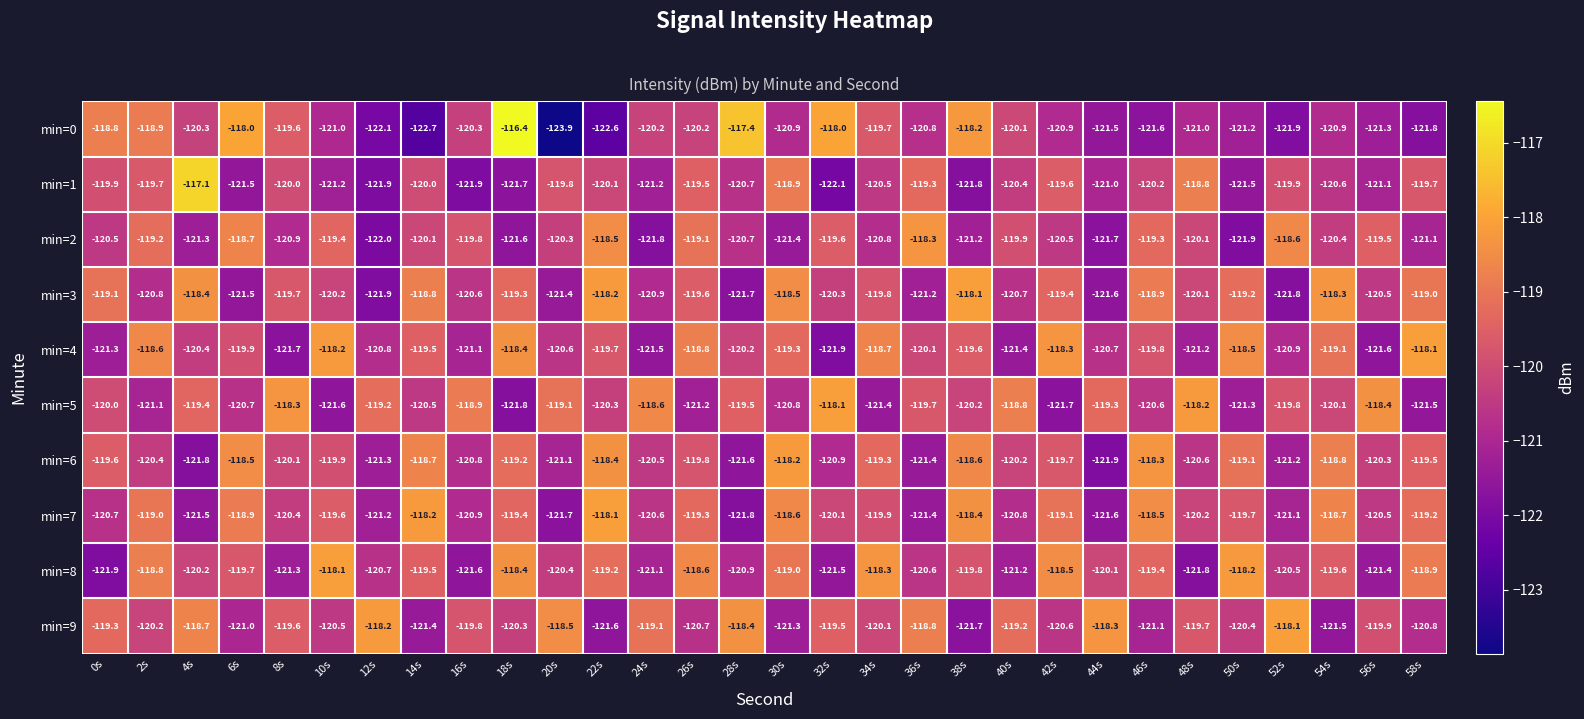

What is the maximum value shown in the chart?

-116.4